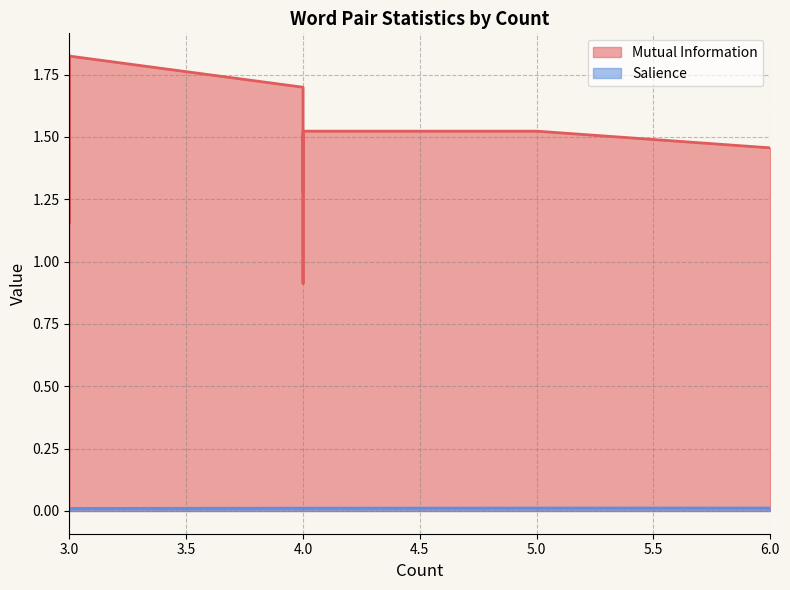

True or false: Mutual Information and Salience intersect in this chart.

False